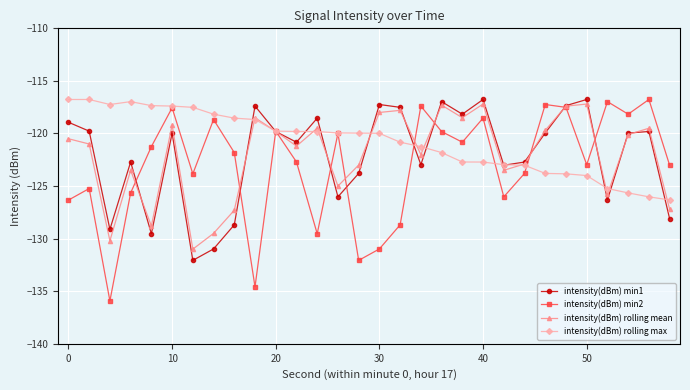

How many interior local valleys does the intensity(dBm) min1 series have?

9